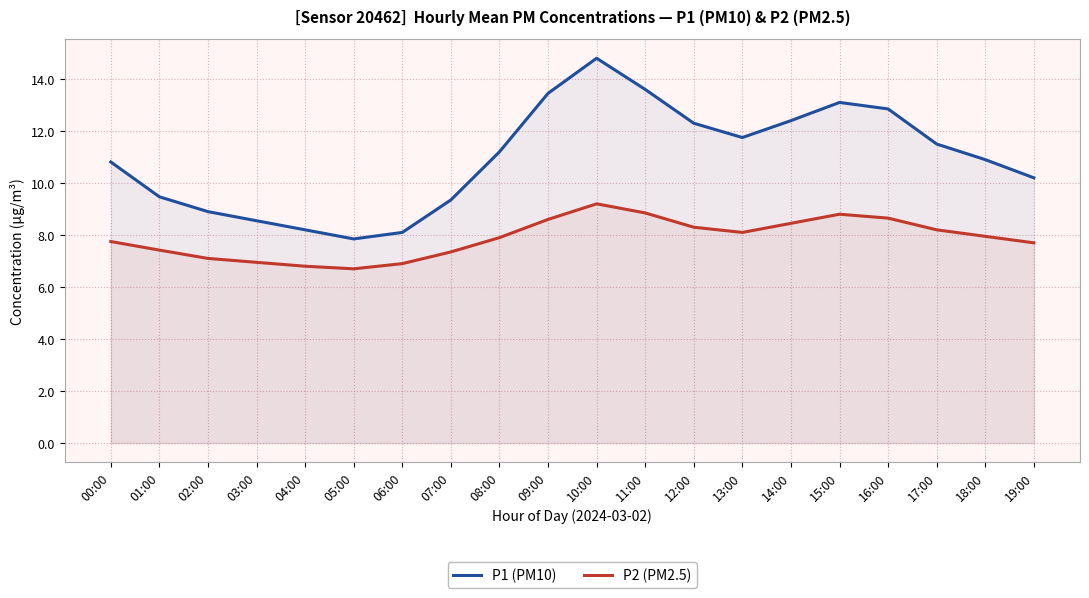

Reading left to right, list all the values displayed in this chart.

P1 (PM10): 00:00=10.8	01:00=9.5	02:00=8.9	03:00=8.6	04:00=8.2	05:00=7.8	06:00=8.1	07:00=9.3	08:00=11.2	09:00=13.4	10:00=14.8	11:00=13.6	12:00=12.3	13:00=11.8	14:00=12.4	15:00=13.1	16:00=12.8	17:00=11.5	18:00=10.9	19:00=10.2
P2 (PM2.5): 00:00=7.8	01:00=7.4	02:00=7.1	03:00=7.0	04:00=6.8	05:00=6.7	06:00=6.9	07:00=7.3	08:00=7.9	09:00=8.6	10:00=9.2	11:00=8.8	12:00=8.3	13:00=8.1	14:00=8.4	15:00=8.8	16:00=8.7	17:00=8.2	18:00=8.0	19:00=7.7